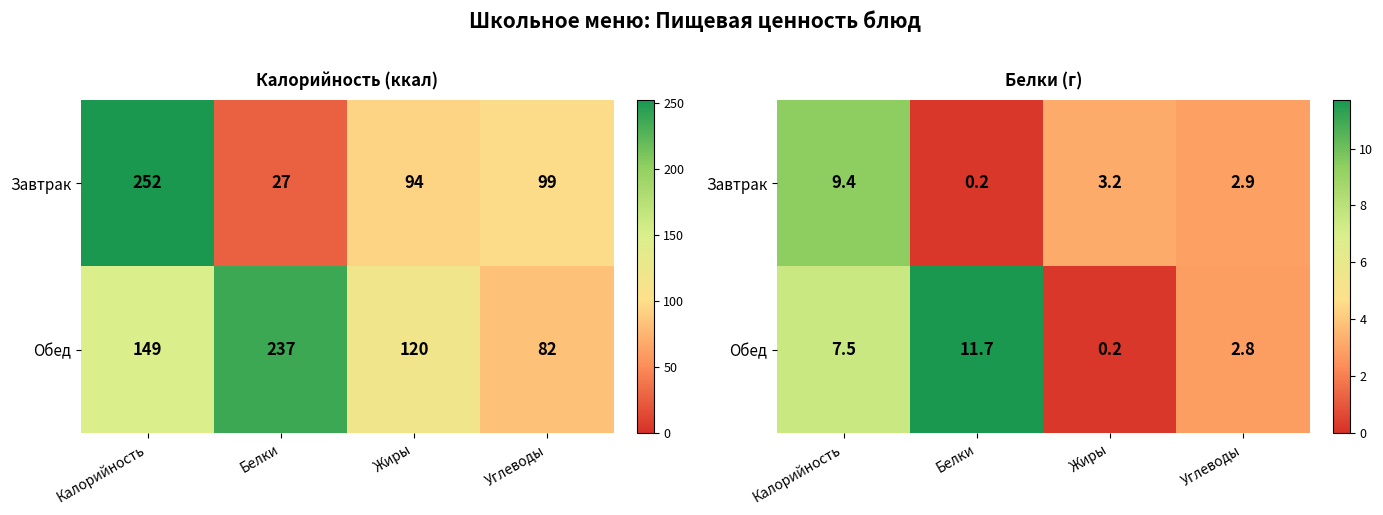

How many data points does each series have?

4